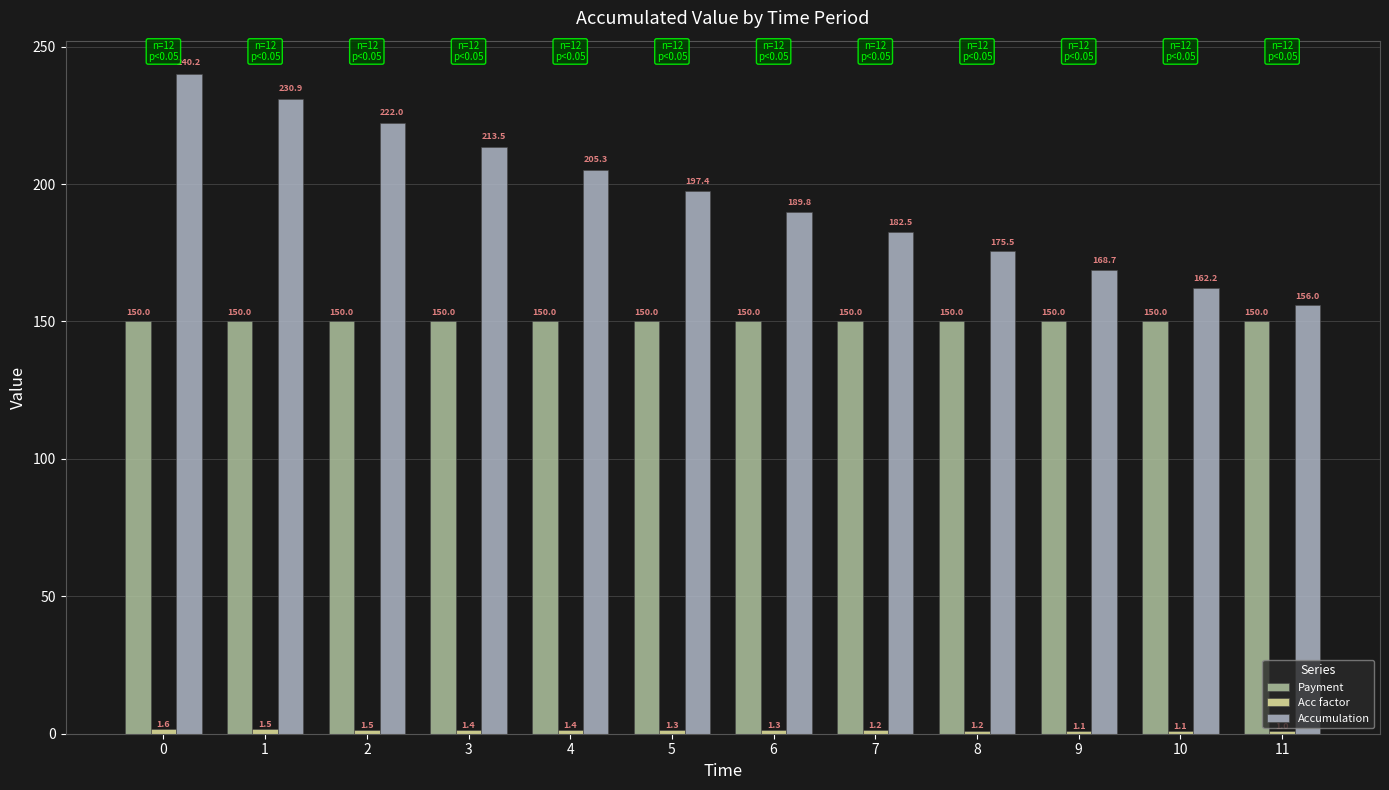

True or false: Payment has a value of 237.2 at 3.

False